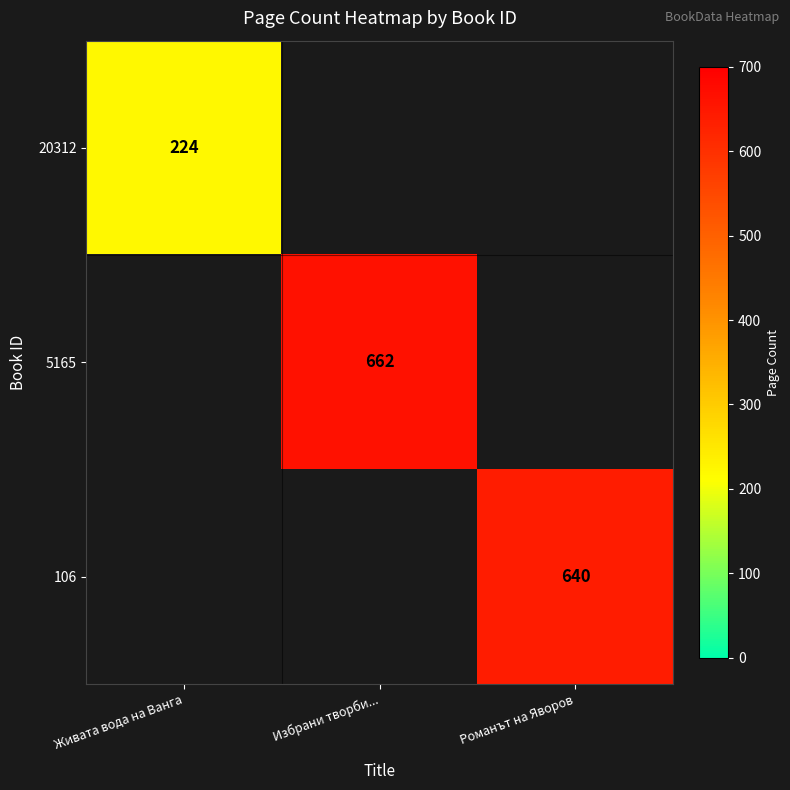

True or false: 5165 has a value of 1138 at Избрани творби....

False